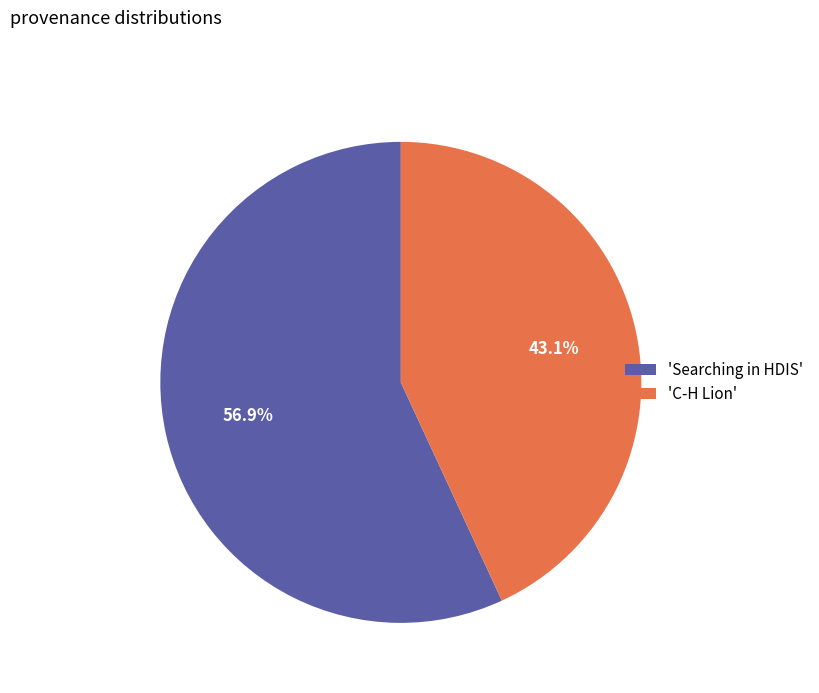

What percentage is NOT represented by 'C-H Lion'?

56.9%